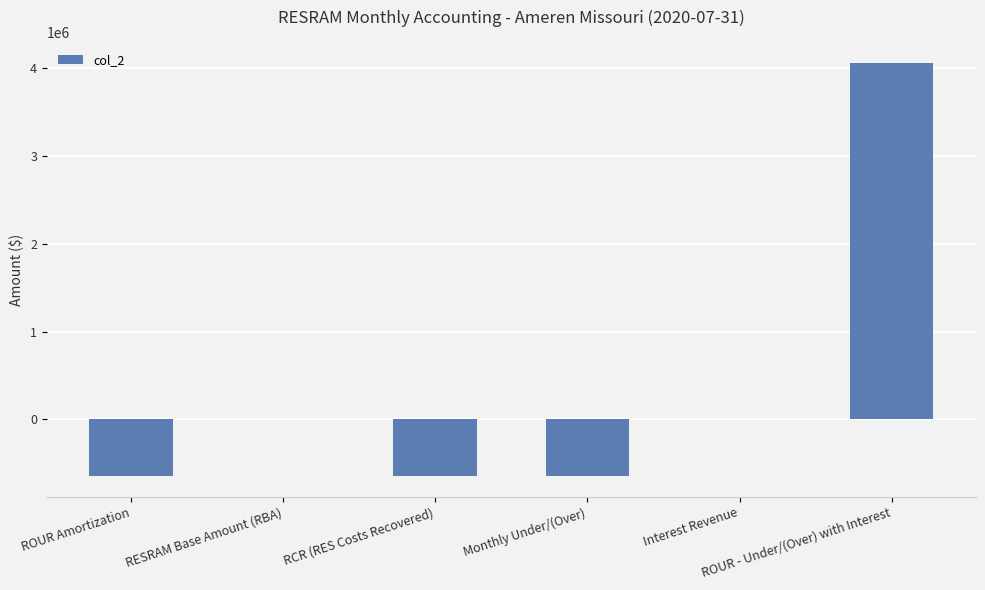

Which label corresponds to the largest value in the chart?

ROUR - Under/(Over) with Interest